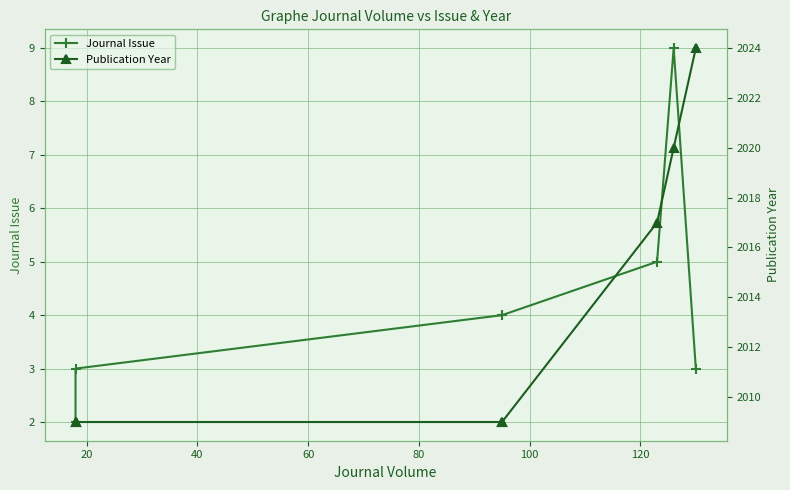

True or false: Publication Year and Journal Issue cross at least once.

False